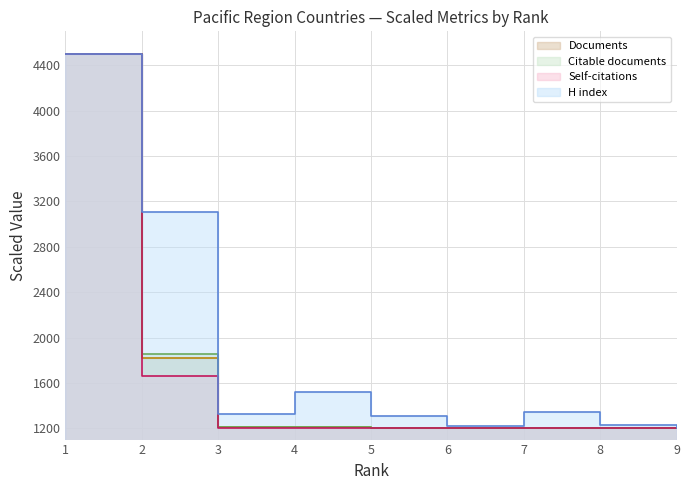

The H index series shows 1200.0 at 9. True or false?

True